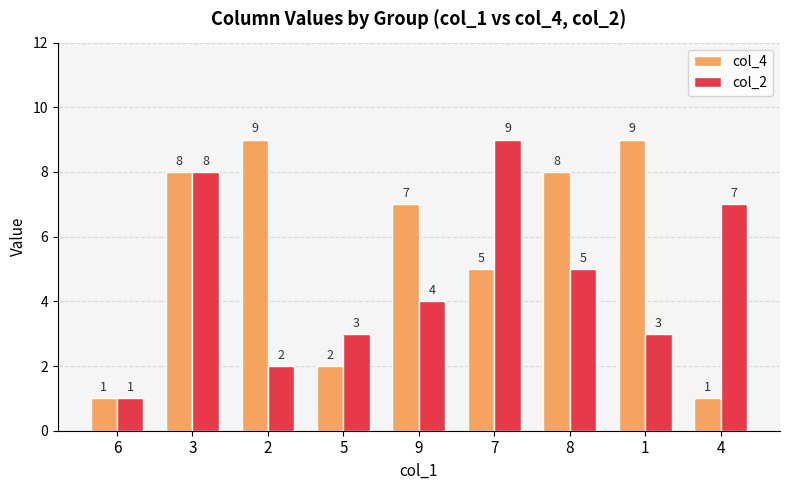

What is the average value of the col_4 series?

6